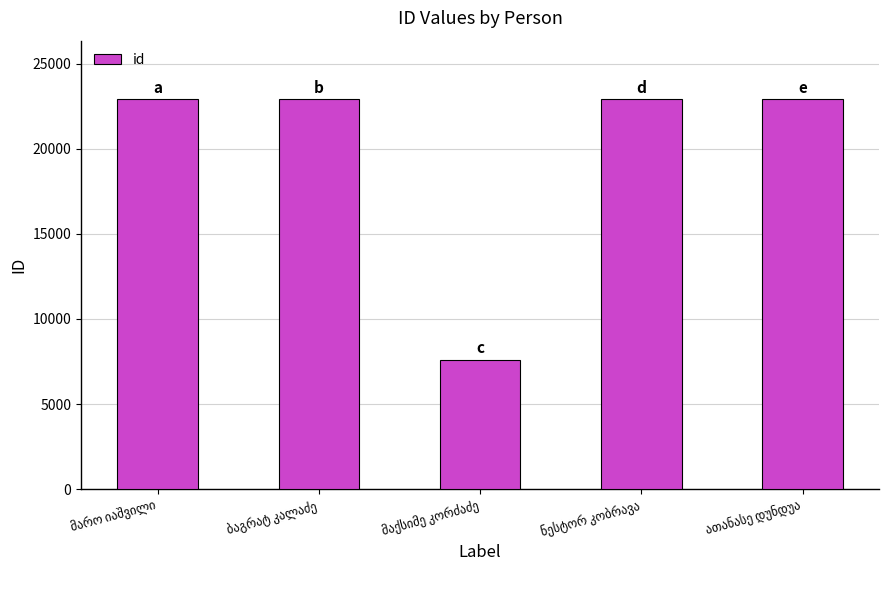

What is the value of the 2nd bar from the left?

22906